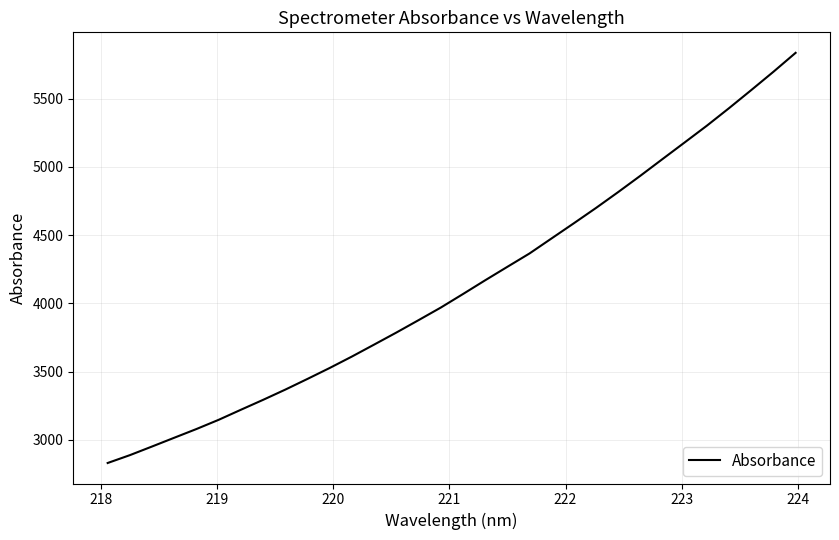

What is the minimum value shown in the chart?

2829.8